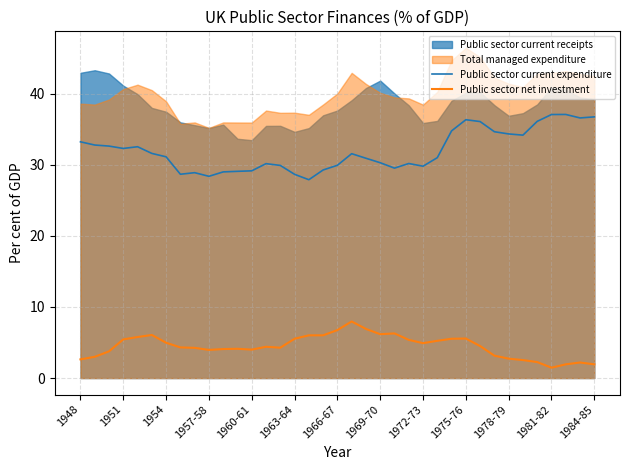

Between 14 and 28, which series saw the biggest shift?

Public sector current expenditure